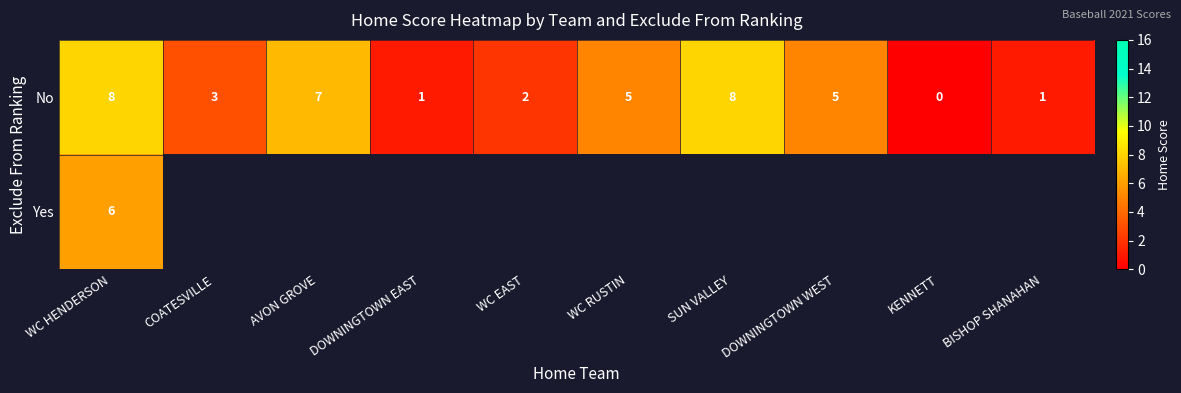

What is the sum of all No values?

40